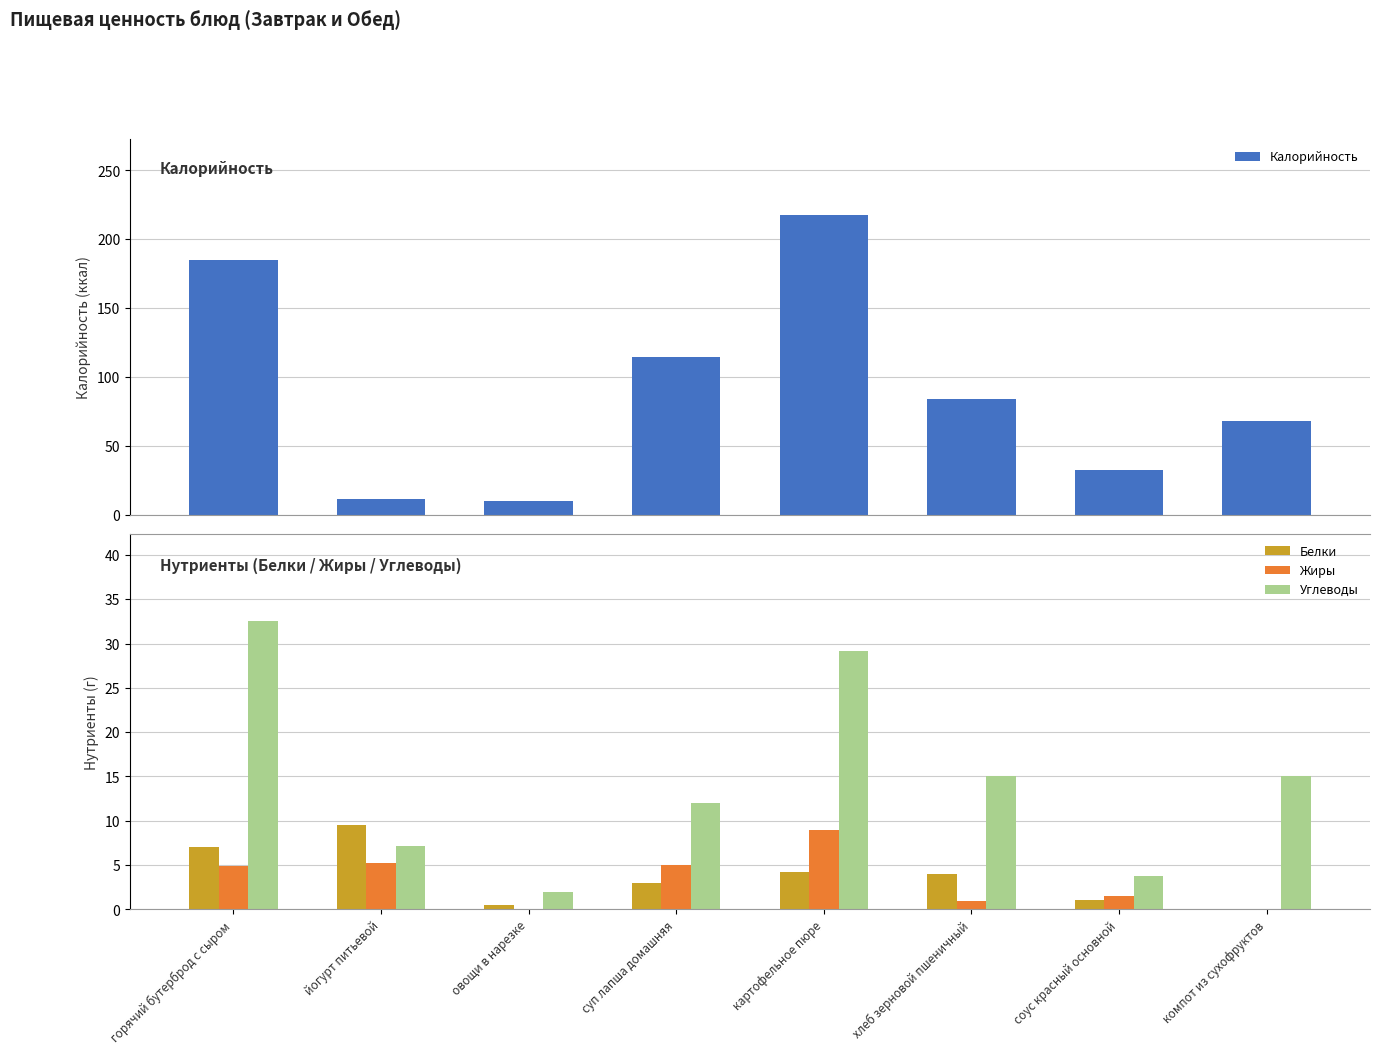

What is the total value across all series at хлеб зерновой пшеничный?

104.0